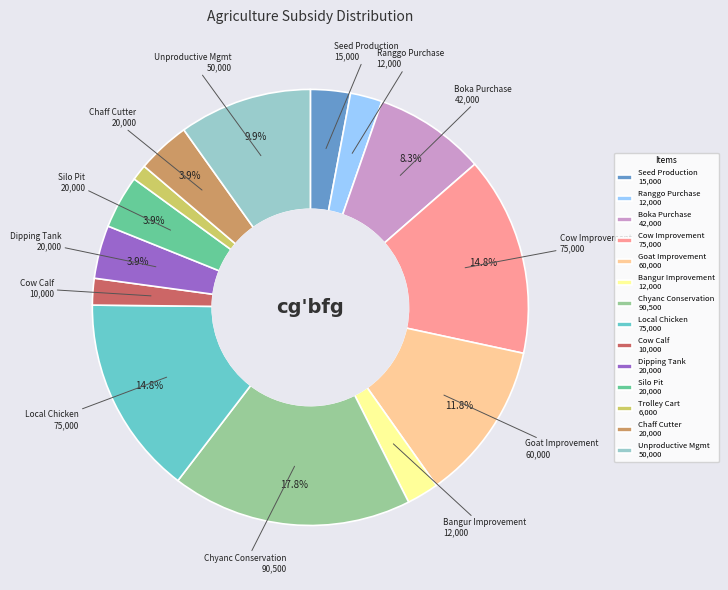

Do Cow Improvement 75,000 and Cow Calf 10,000 together represent more than half of the pie?

No